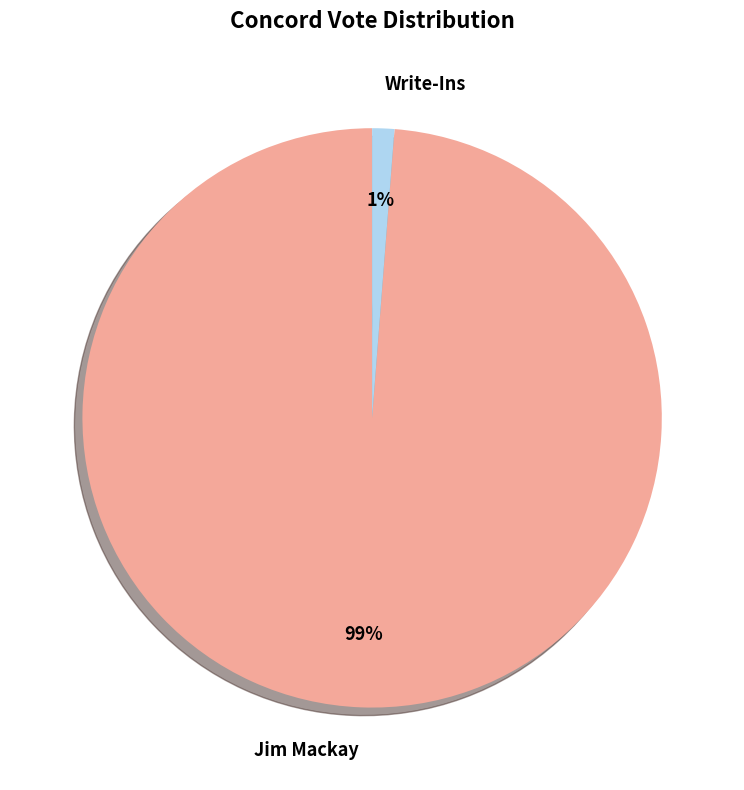

Does Write-Ins account for over 50% of the chart?

No